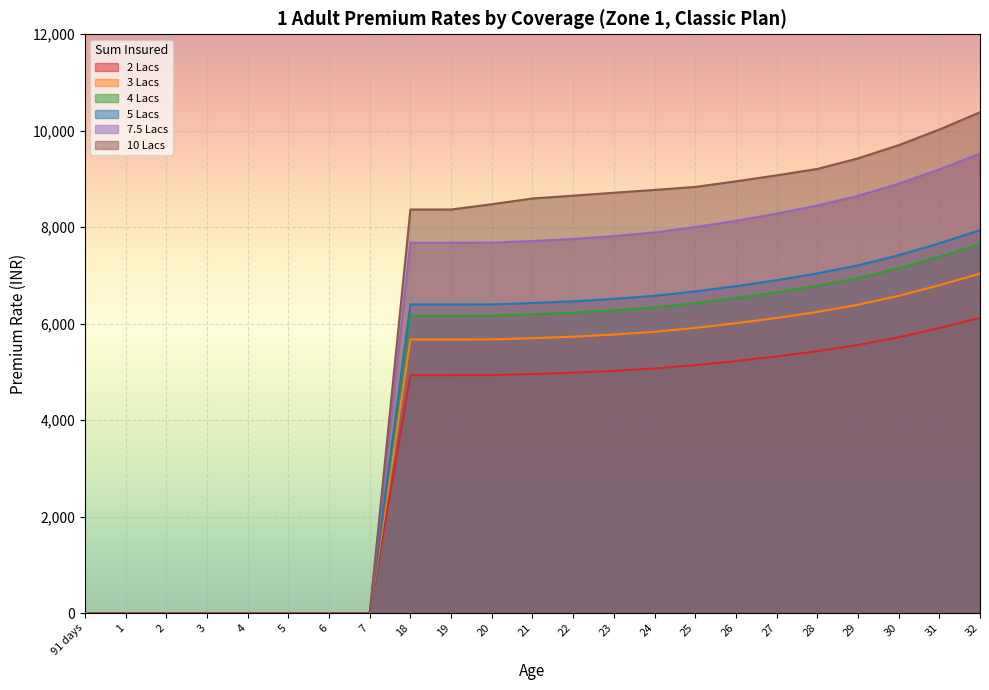

Reading right to left, transcribe all the data shown in this chart.

2 Lacs: 6120.7	5909.5	5718.6	5556.9	5427.9	5320.2	5224.6	5141.2	5070.1	5021.1	4982.6	4955.5	4933.7	4932.3	4932.0	0.0	0.0	0.0	0.0	0.0	0.0	0.0	0.0
3 Lacs: 7038.8	6795.9	6576.4	6390.5	6242.1	6118.2	6008.3	5912.4	5830.6	5774.3	5730.0	5698.8	5673.8	5672.2	5671.8	0.0	0.0	0.0	0.0	0.0	0.0	0.0	0.0
4 Lacs: 7650.9	7386.9	7148.3	6946.2	6784.8	6650.2	6530.8	6426.5	6337.6	6276.4	6228.2	6194.3	6167.2	6165.4	6165.0	0.0	0.0	0.0	0.0	0.0	0.0	0.0	0.0
5 Lacs: 7940.1	7666.1	7418.5	7208.8	7041.3	6901.6	6777.6	6669.5	6577.2	6513.7	6463.7	6428.5	6400.3	6398.5	6398.1	0.0	0.0	0.0	0.0	0.0	0.0	0.0	0.0
7.5 Lacs: 9528.2	9199.4	8902.2	8650.5	8449.6	8281.9	8133.2	8003.3	7892.6	7816.4	7756.4	7714.2	7680.4	7678.2	7677.7	0.0	0.0	0.0	0.0	0.0	0.0	0.0	0.0
10 Lacs: 10383.3	10025.0	9701.1	9426.8	9207.9	9075.4	8951.3	8835.5	8772.7	8714.9	8653.9	8596.0	8476.5	8367.2	8366.8	0.0	0.0	0.0	0.0	0.0	0.0	0.0	0.0